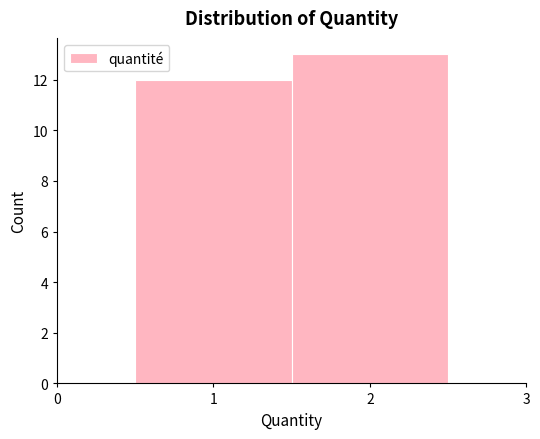

Reading left to right, list every bar in this chart as the range it spans on the x-axis followed by its height. The values are not printed on the chart, so give them approximately, as read against the axis.

0.5 to 1.5: 12
1.5 to 2.5: 13